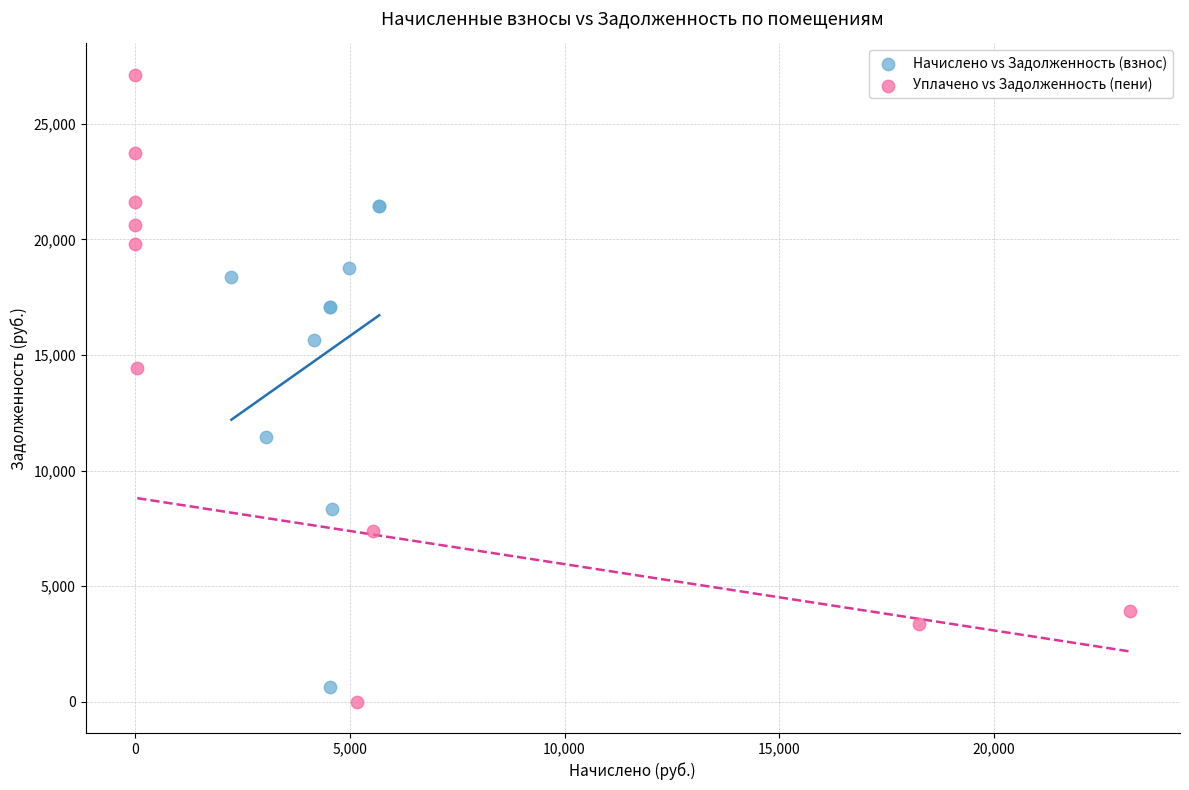

What are all the series names shown in the legend?

Начислено vs Задолженность (взнос), Уплачено vs Задолженность (пени)